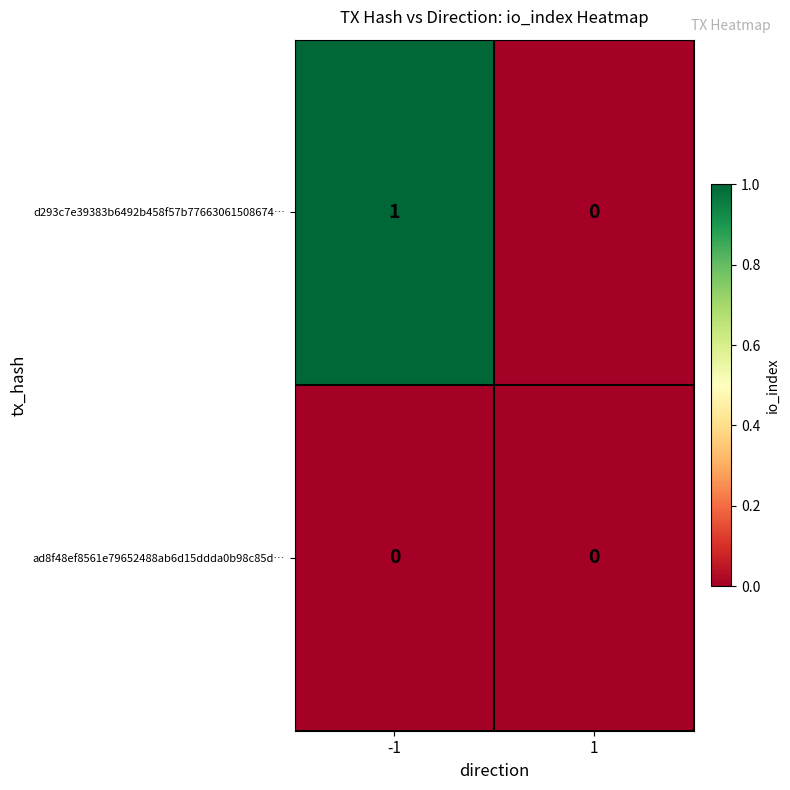

Reading left to right, extract all data points from this chart.

d293c7e39383b6492b458f57b77663061508674…: -1=1	1=0
ad8f48ef8561e79652488ab6d15ddda0b98c85d…: -1=0	1=0